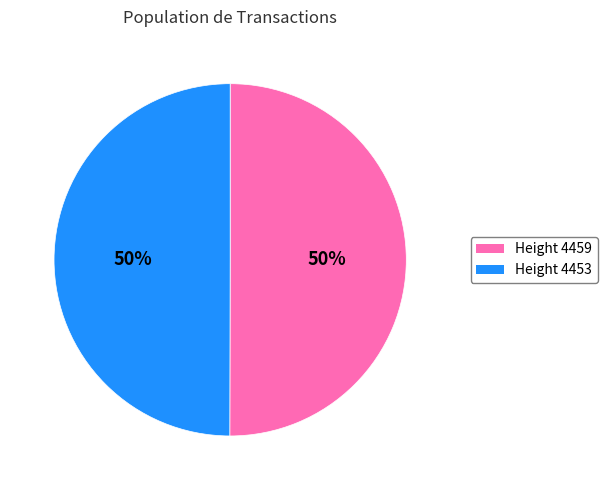

To the nearest percent, what is the average slice percentage?

50%